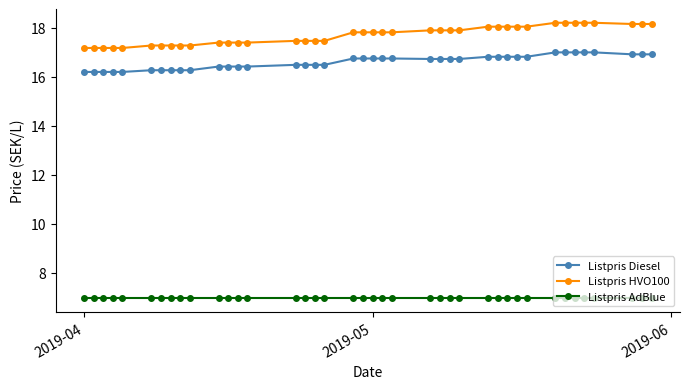

What is the sum of all Listpris Diesel values?

664.5